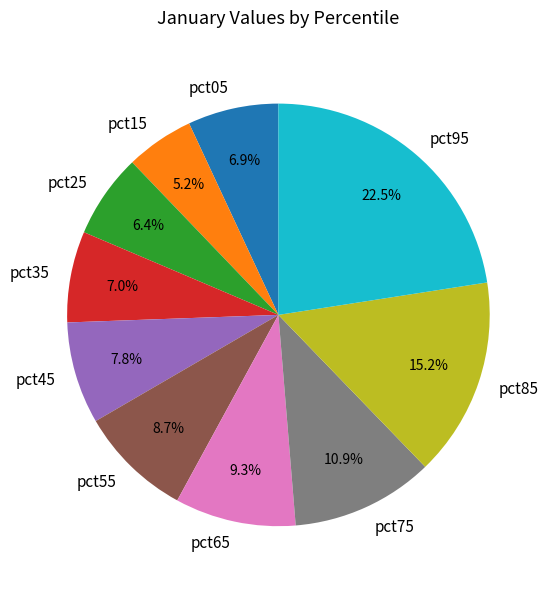

Does pct05 account for over 50% of the chart?

No